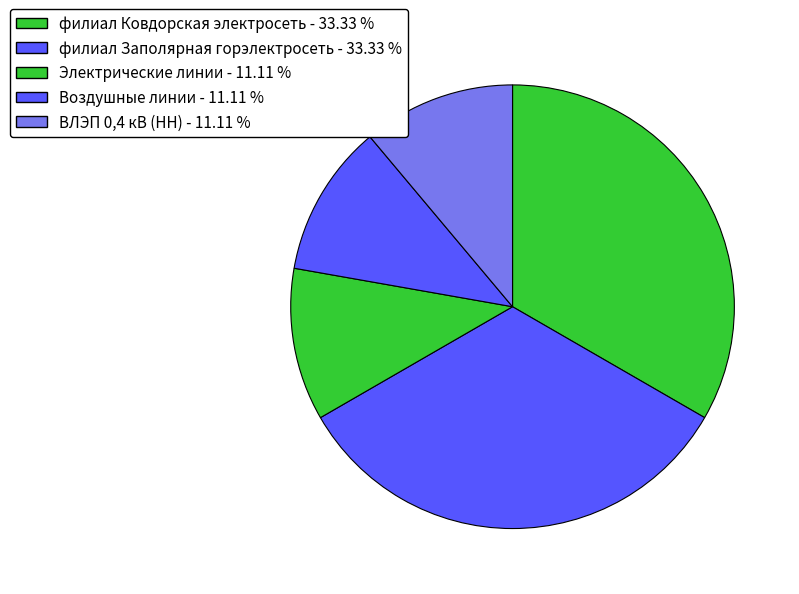

How many segments does this pie chart have?

5